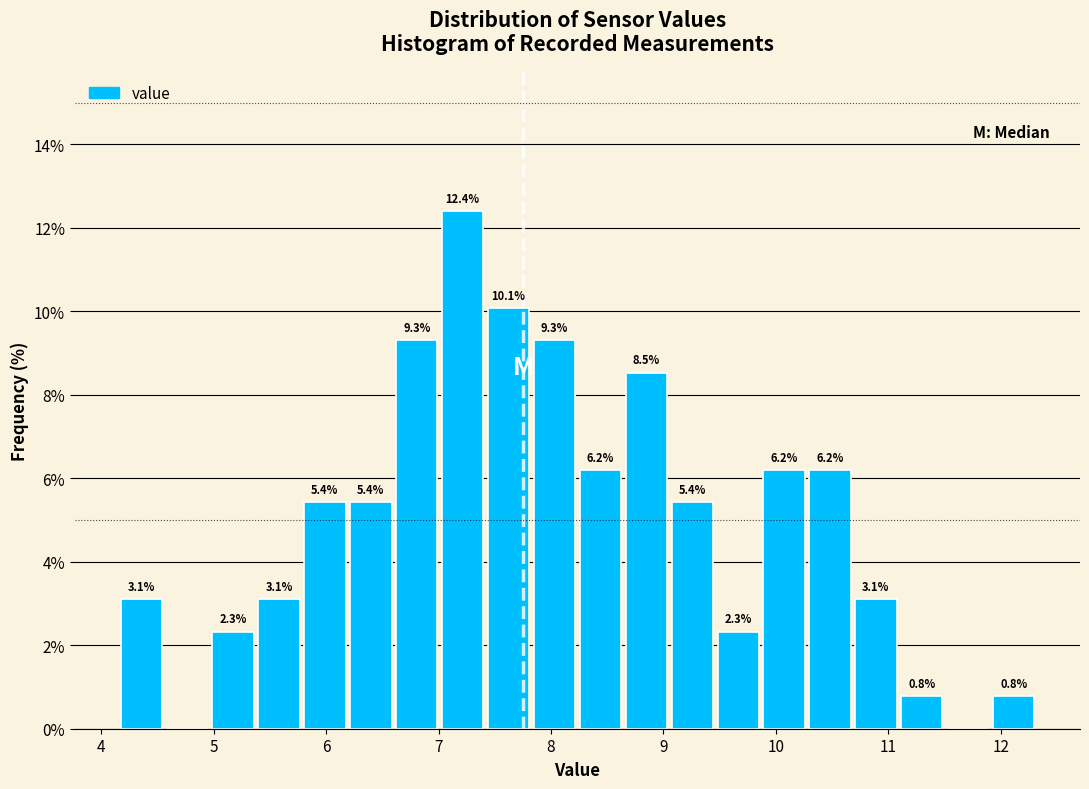

Over which range of the x-axis is the bar tallest?

7.0 to 7.4